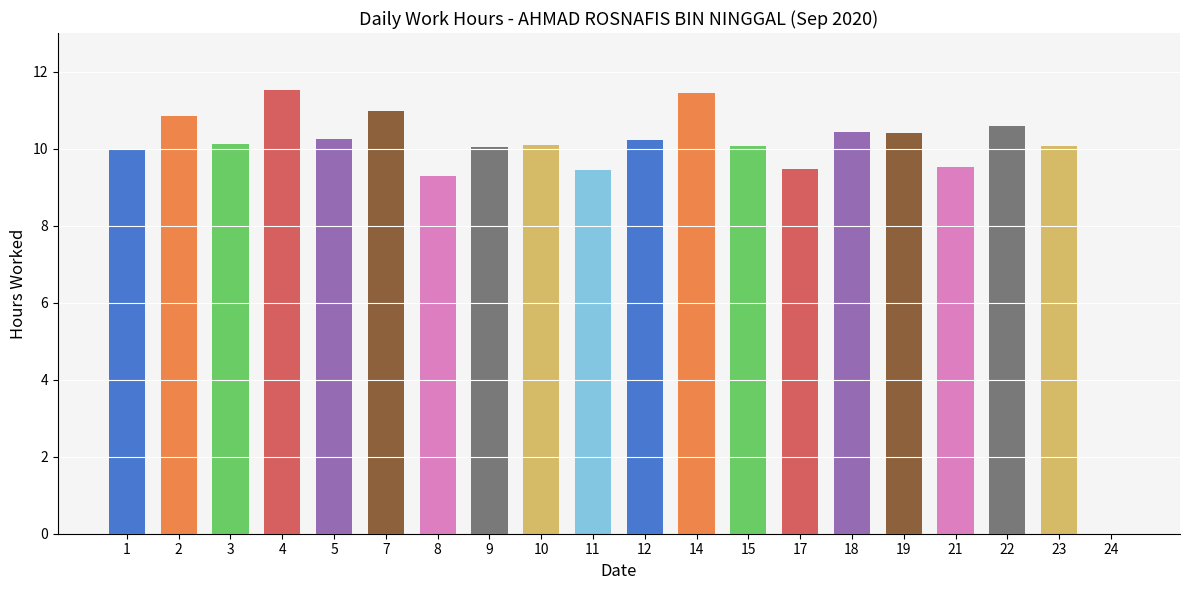

Are the bars horizontal?

No